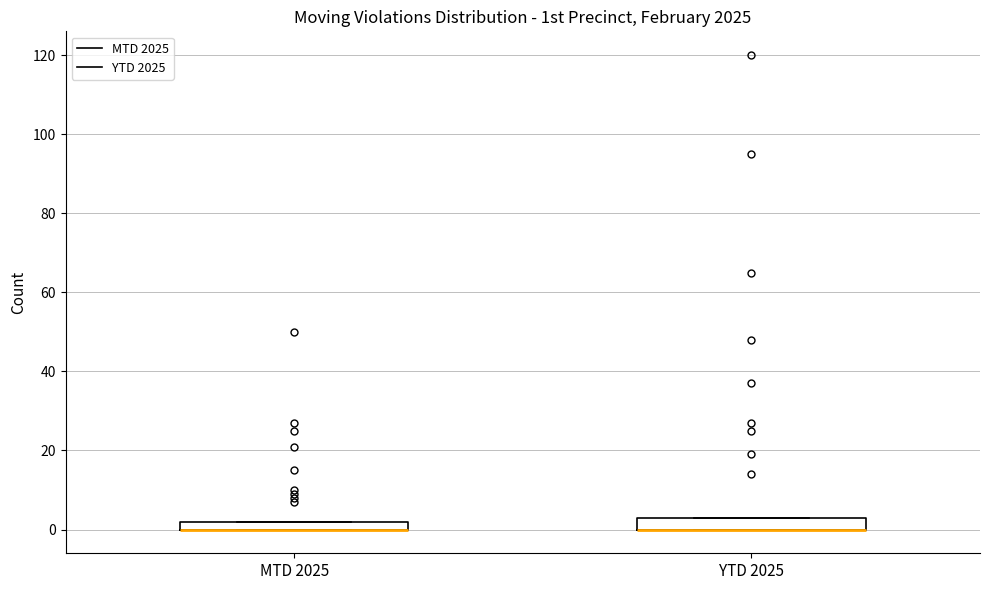

Where is the lower edge of the box for MTD 2025 on the y-axis? The values are not printed on the chart, so give them approximately, as read against the axis.

0